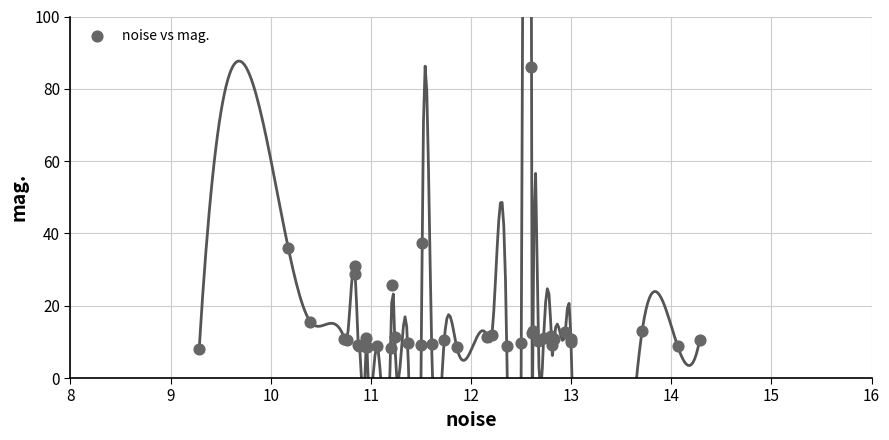

What Y value in the scatter plot is closest to 46?

37.4